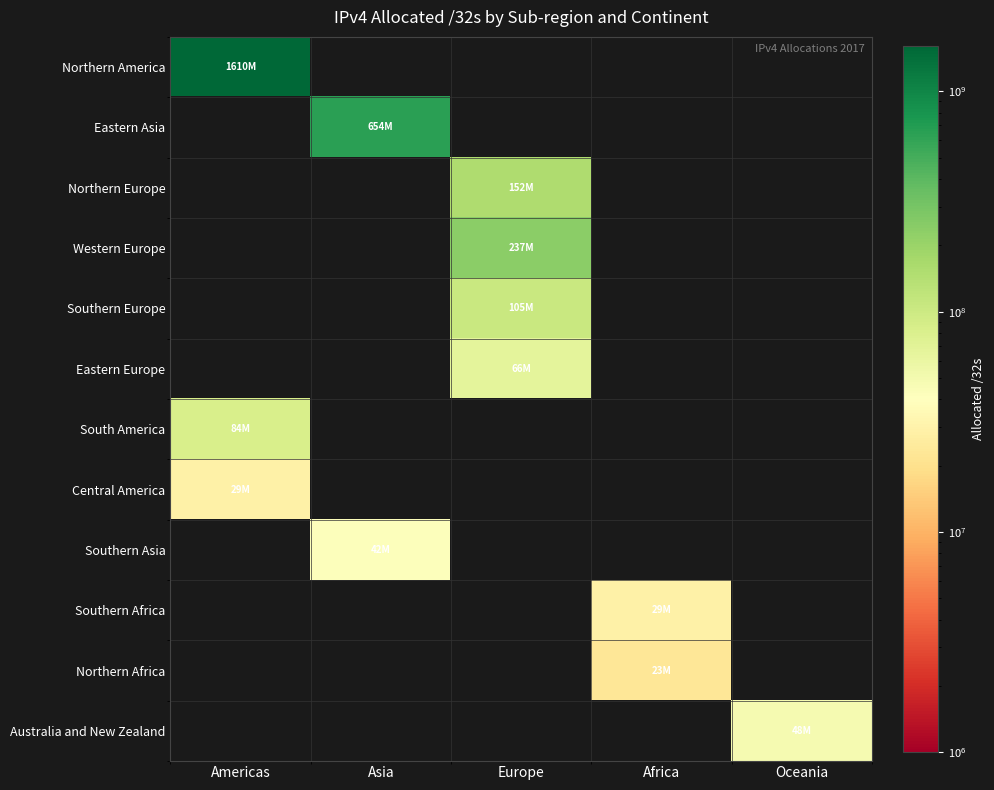

At which label does Central America reach its minimum?

Americas